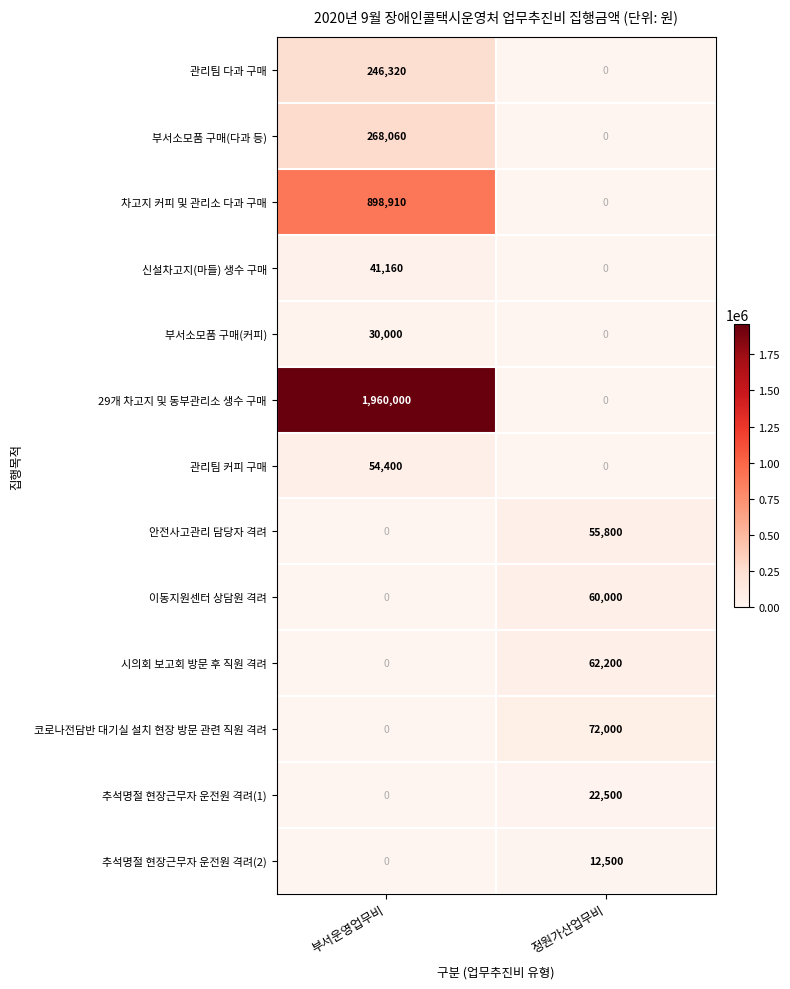

Count the number of categories in the chart.

2